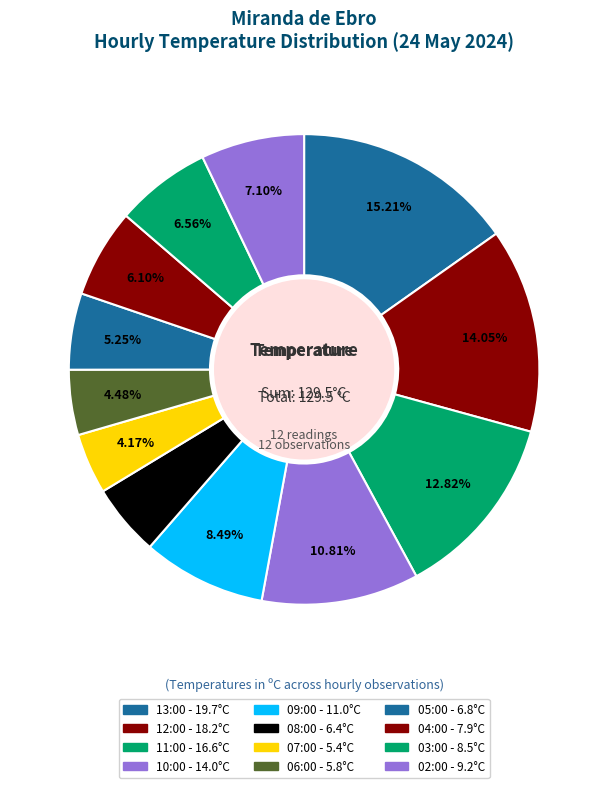

To the nearest percent, what is the average slice percentage?

8%